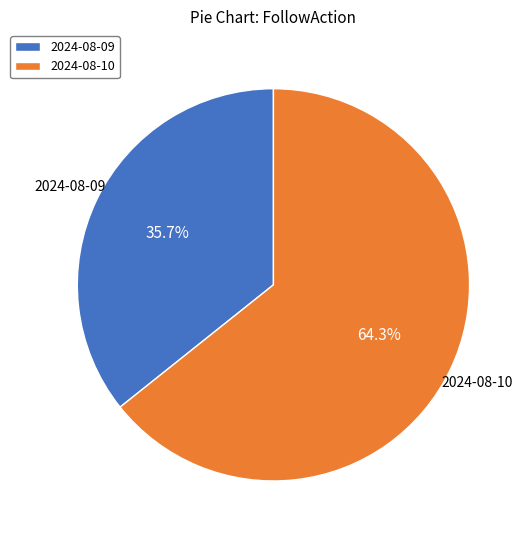

Which has a higher value, 2024-08-09 or 2024-08-10?

2024-08-10